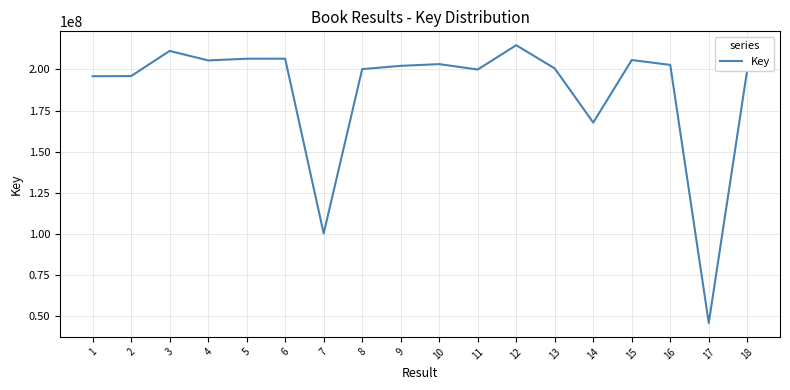

The value at 9 is 202169777. True or false?

True